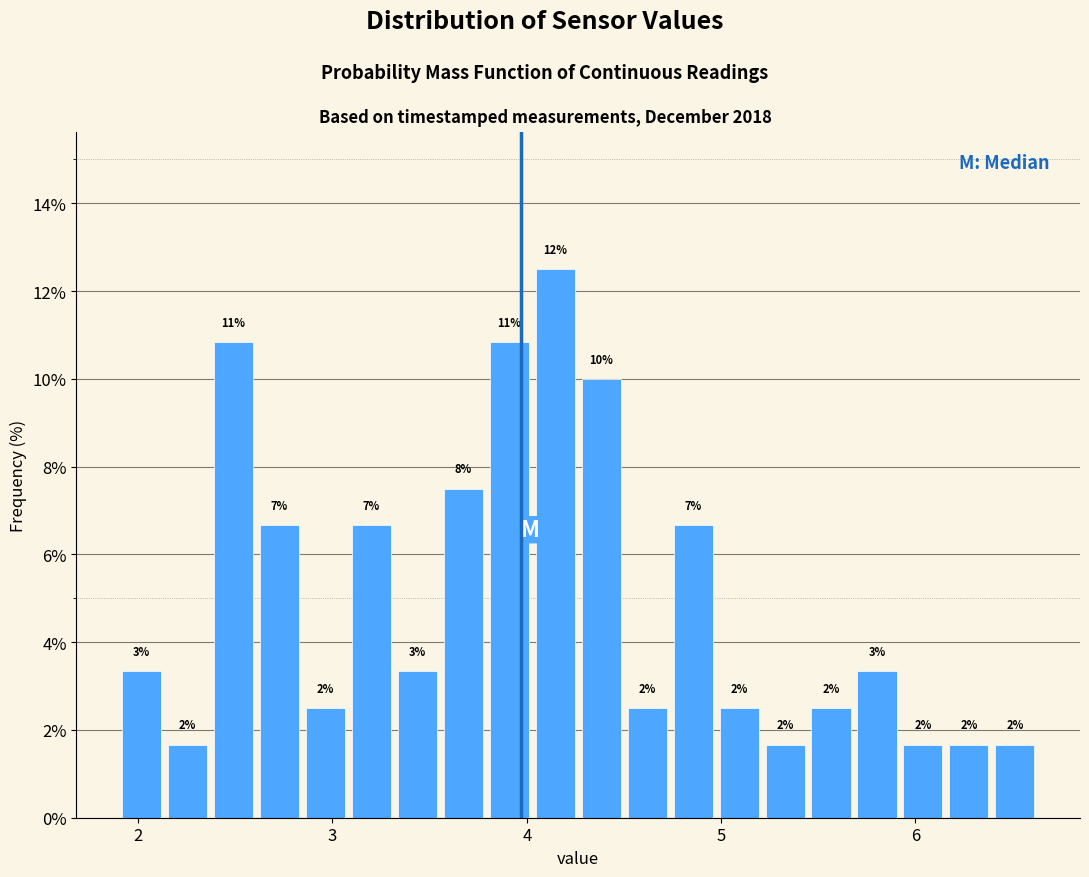

Read against the x-axis, roughly where is the centre of the tallest bar?

4.1